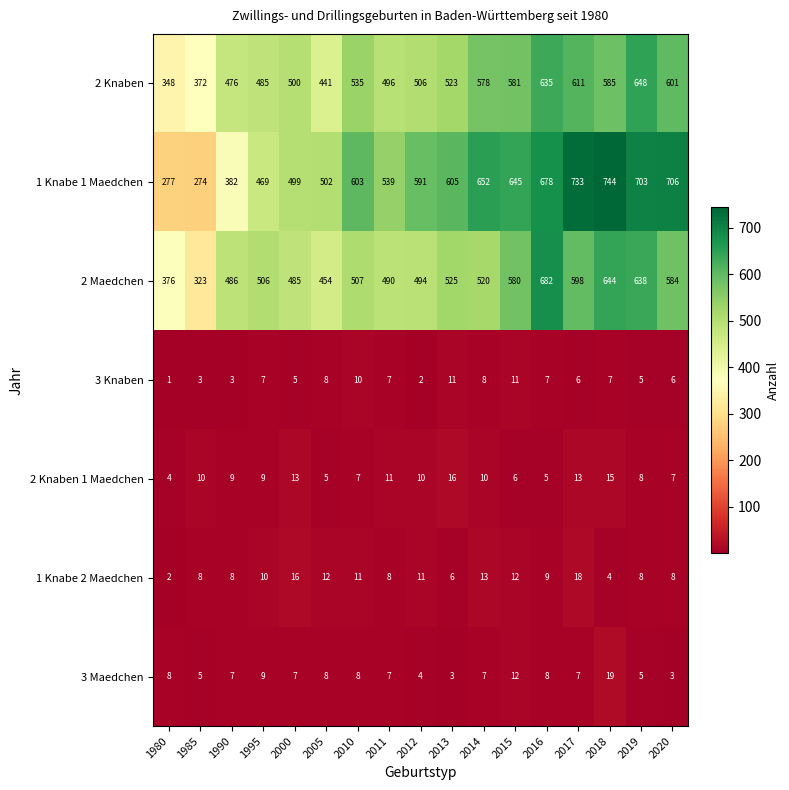

Between 2005 and 2012, which series saw the biggest shift?

1 Knabe 1 Maedchen